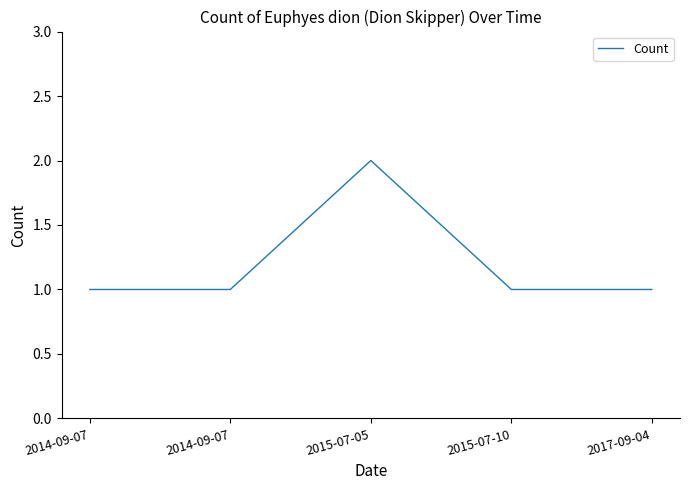

Which label corresponds to the largest value in the chart?

2015-07-05